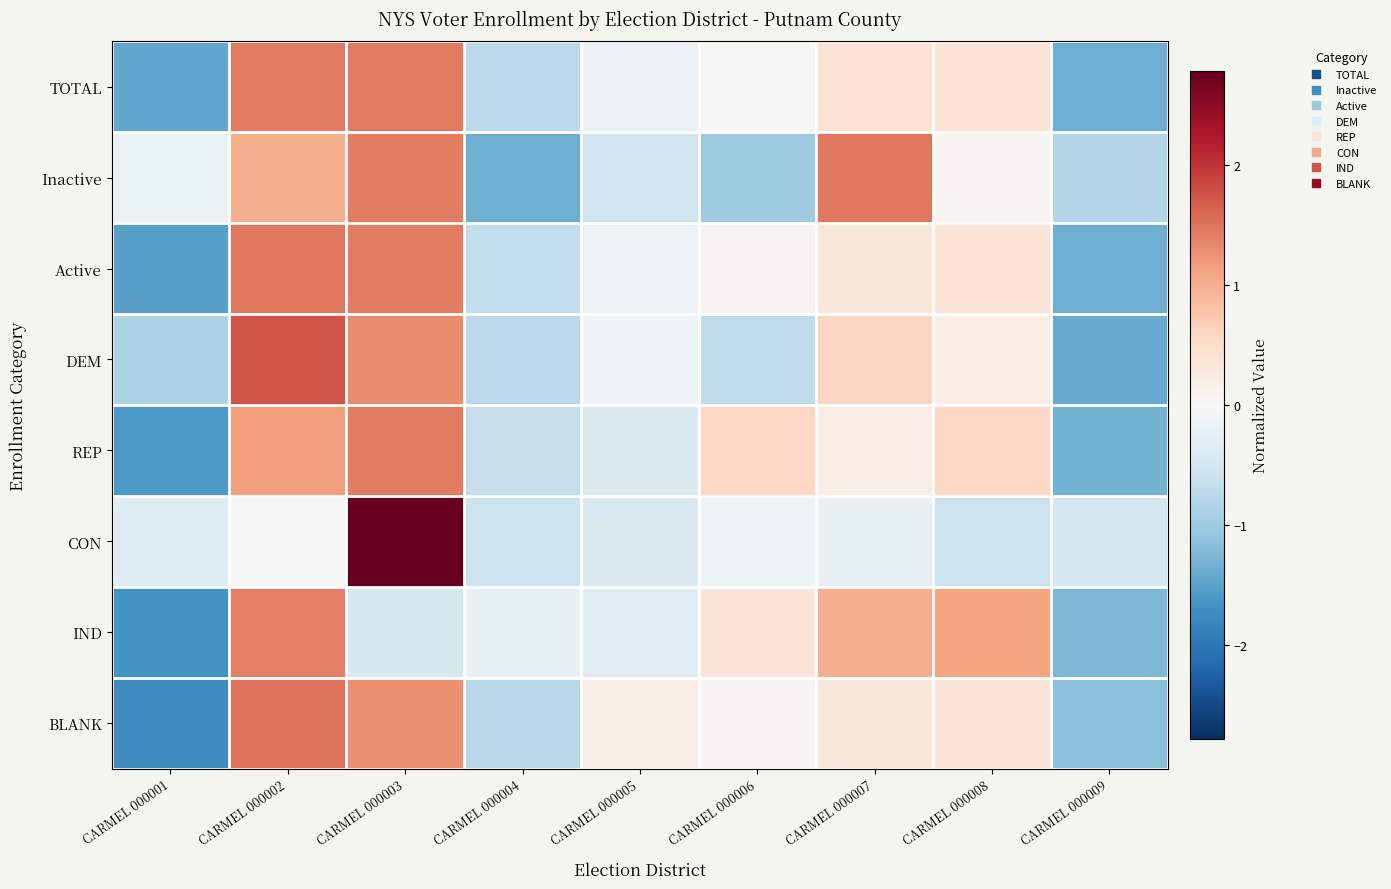

Which series has the widest spread of values?

CON